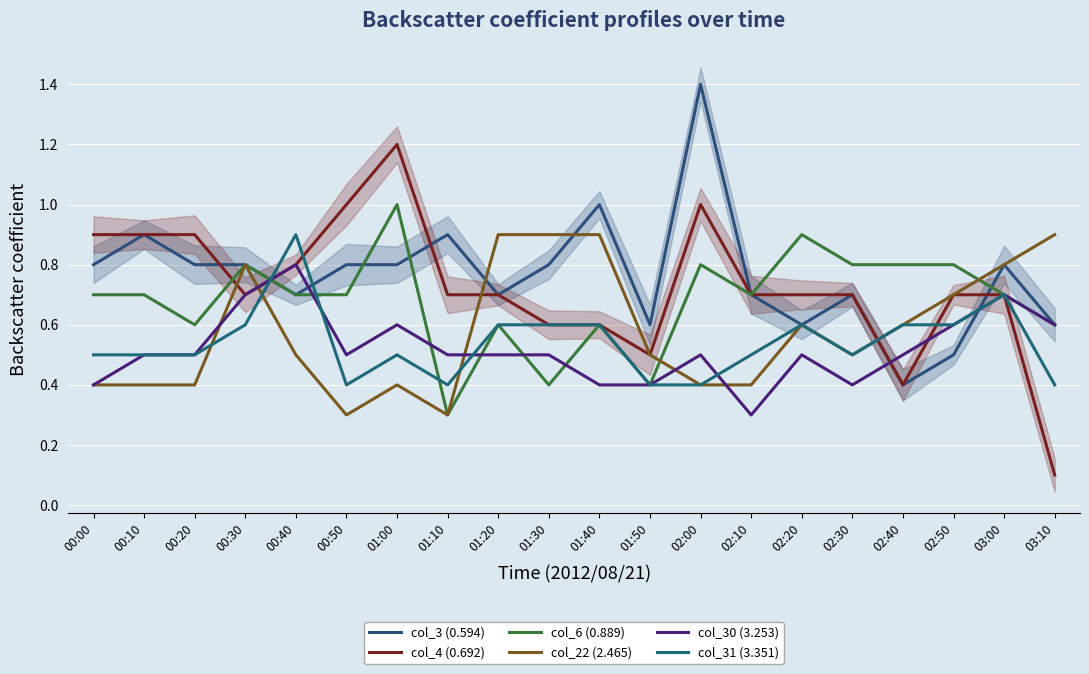

What is the maximum value for col_4 (0.692)?

1.2